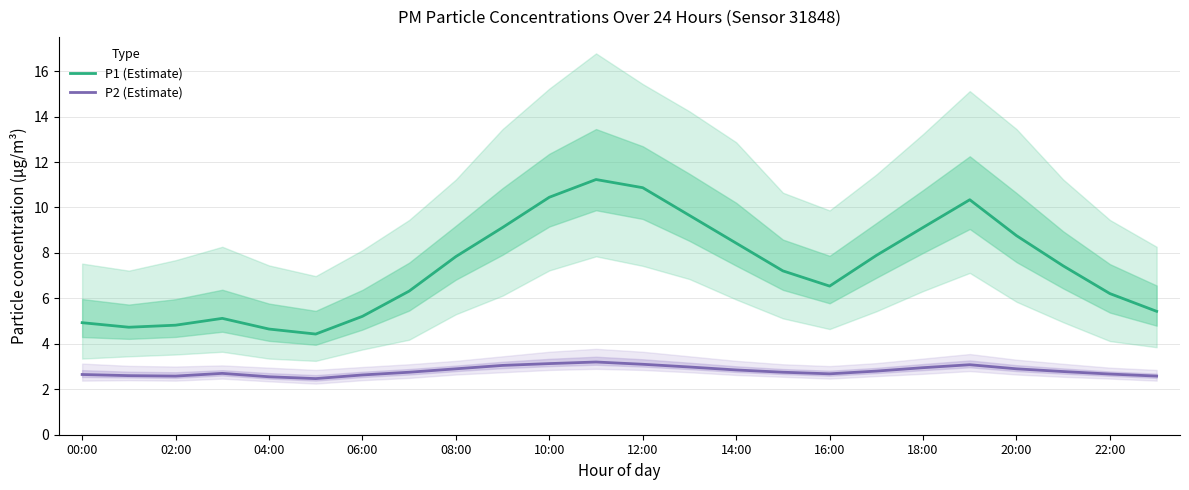

How many interior local peaks does the P1 (Estimate) series have?

3